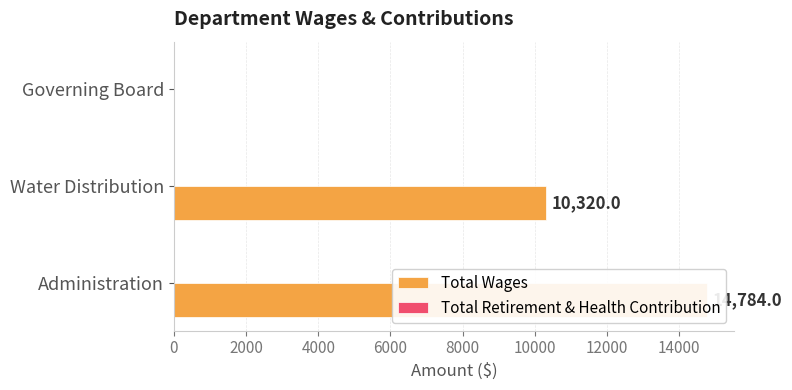

Are the bars horizontal?

Yes